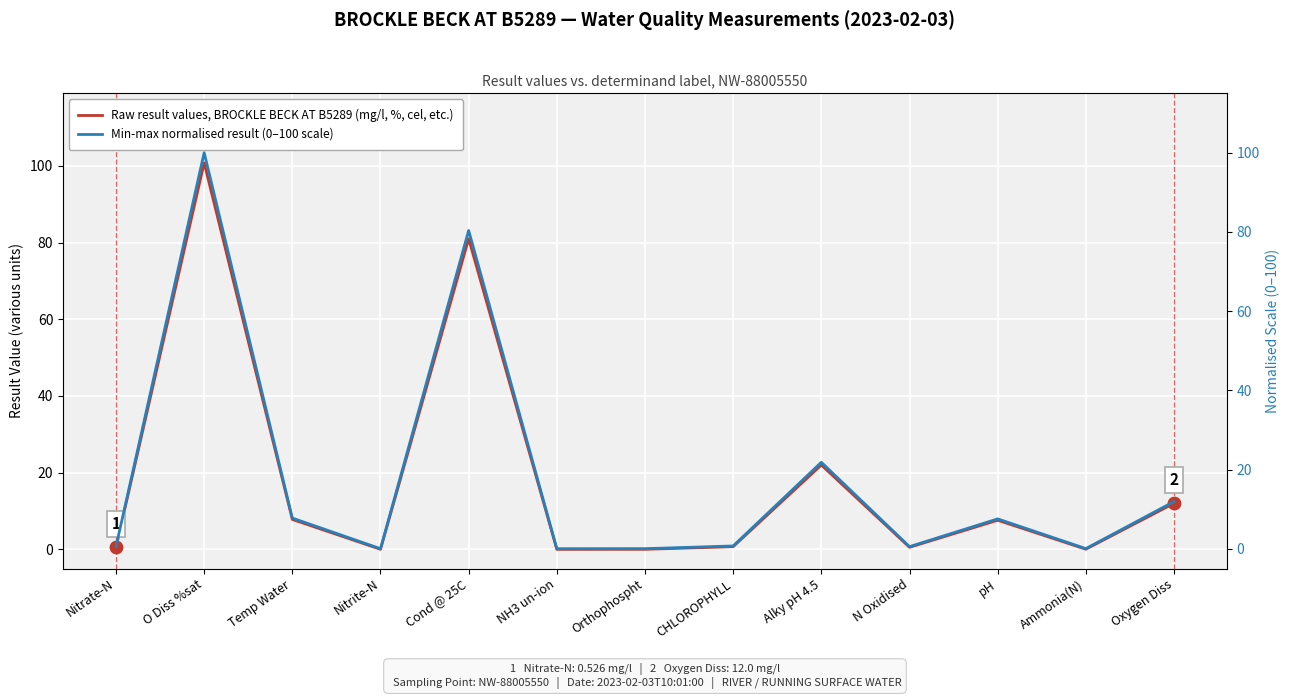

What are all the series names shown in the legend?

Raw result values, BROCKLE BECK AT B5289 (mg/l, %, cel, etc.), Min-max normalised result (0–100 scale)